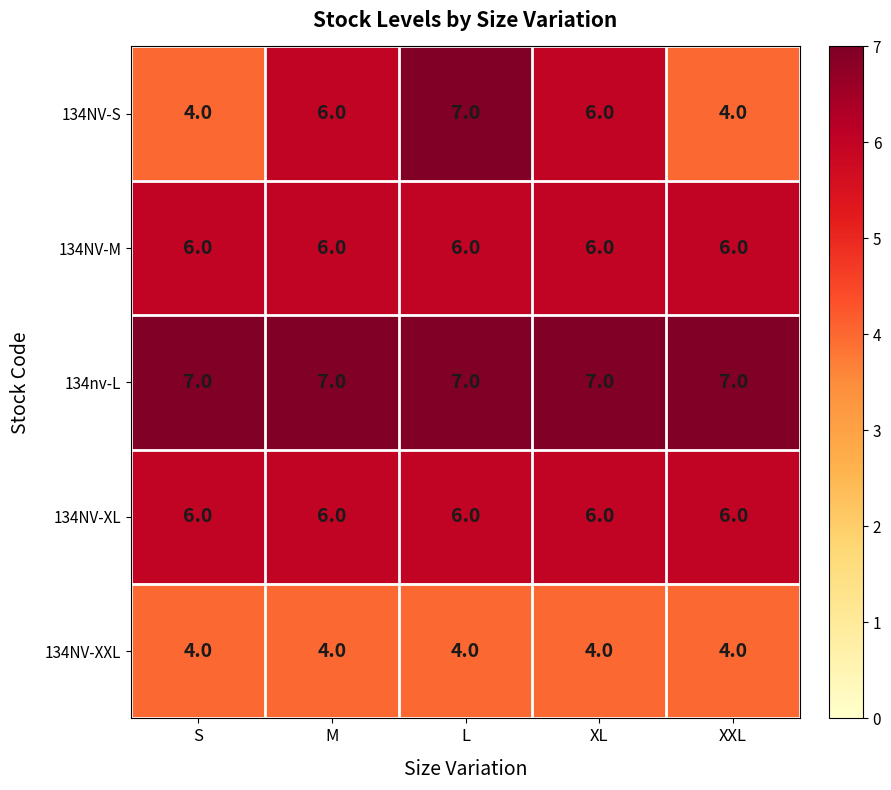

What is the spread (max minus min) of values at L?

3